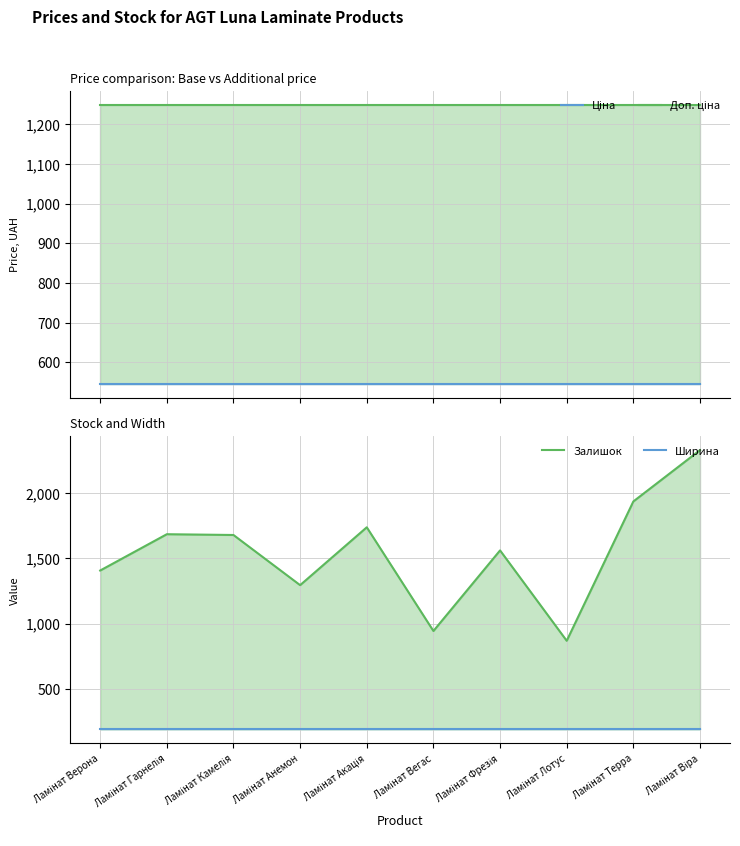

Rank the series by their average value, from highest to lowest.

Залишок, Доп. ціна, Ціна, Ширина